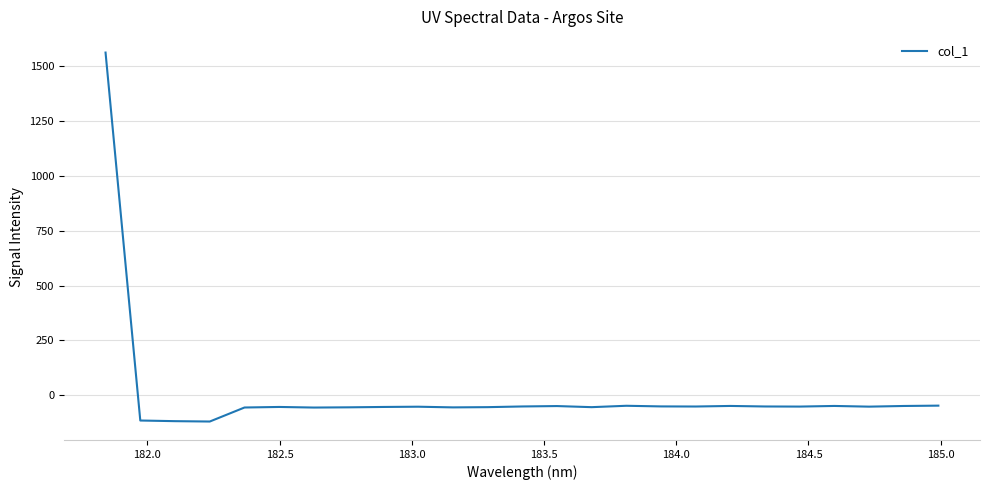

What is the difference between the maximum and minimum values?

1683.3